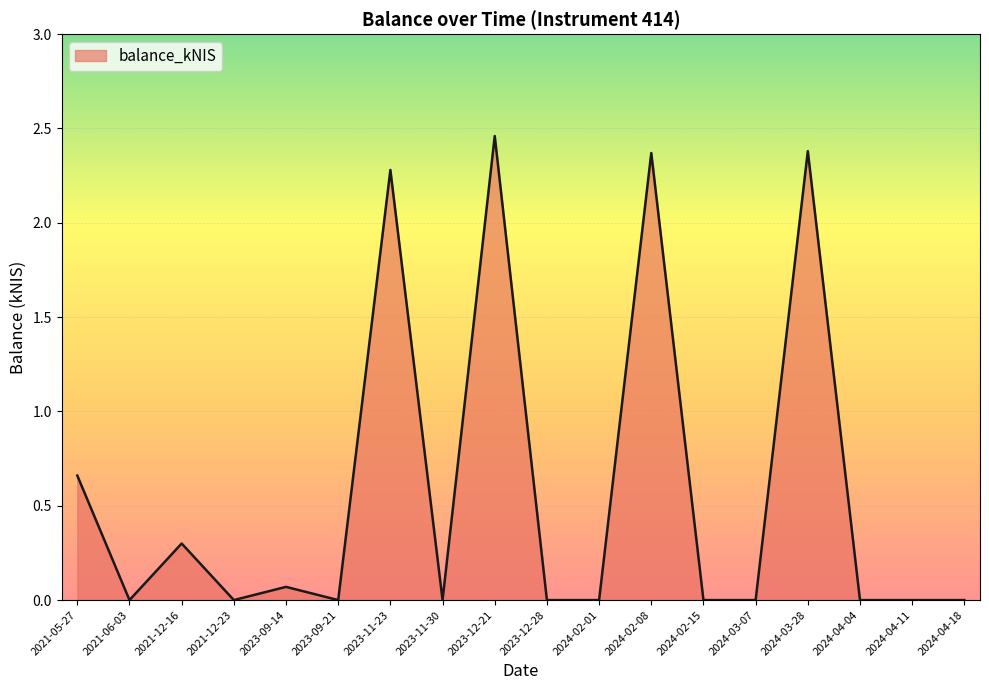

Between 2021-05-27 and 2024-02-08, which is larger?

2024-02-08